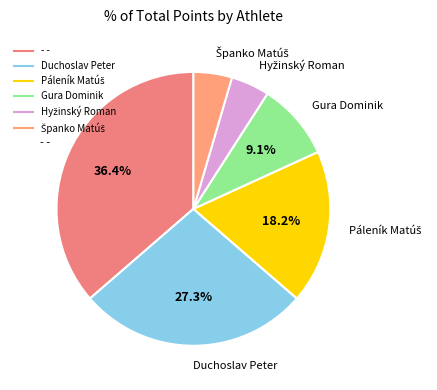

Is there a majority slice in this chart?

No